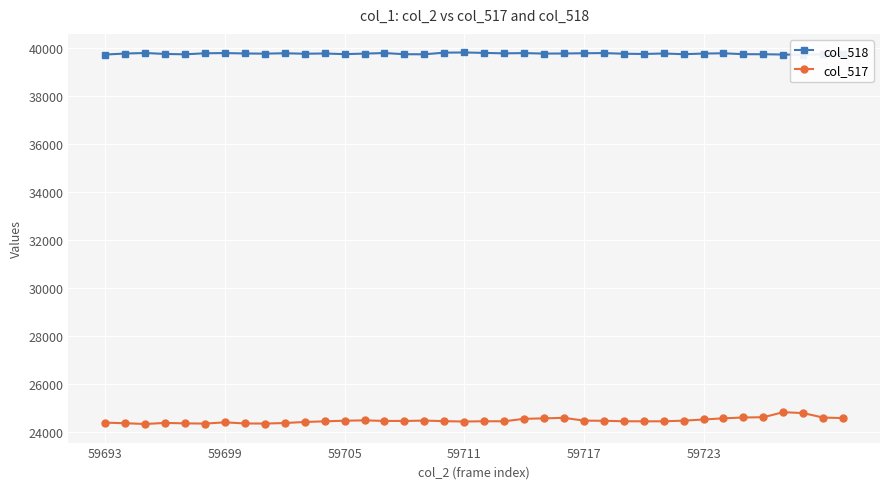

How many distinct data groups are displayed?

2